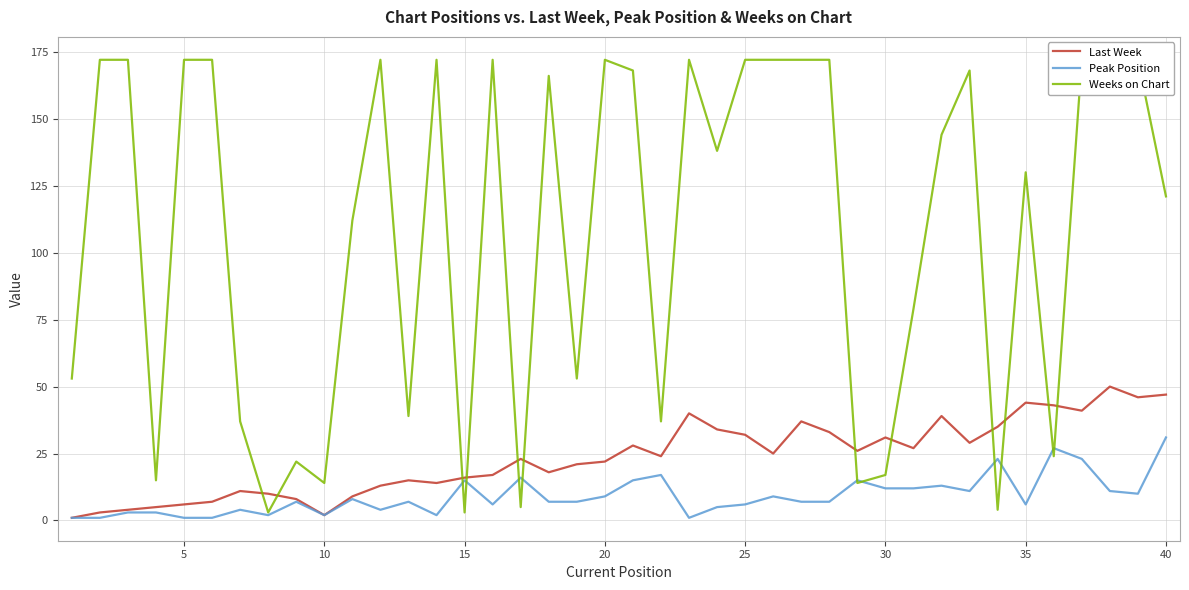

How many lines are shown in the chart?

3